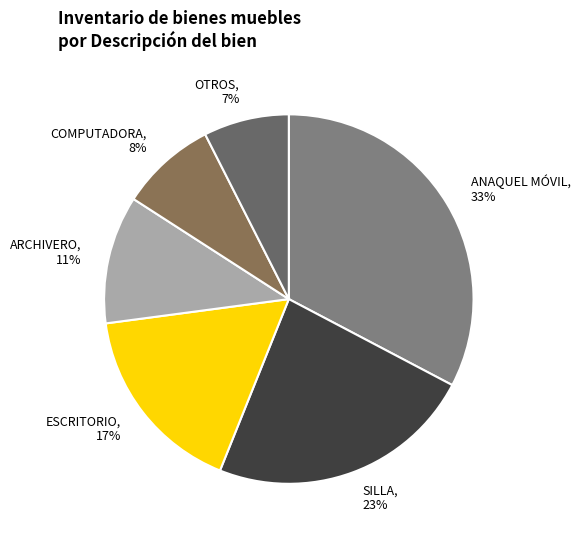

To the nearest percent, what is the average slice percentage?

17%